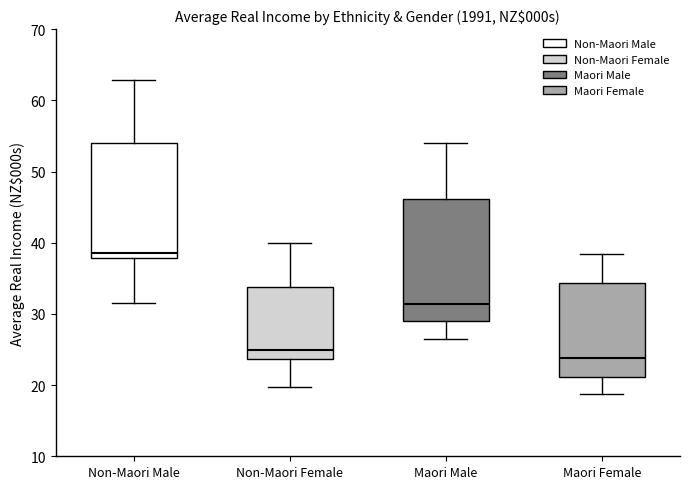

Which box's median line is the lowest?

Maori Female